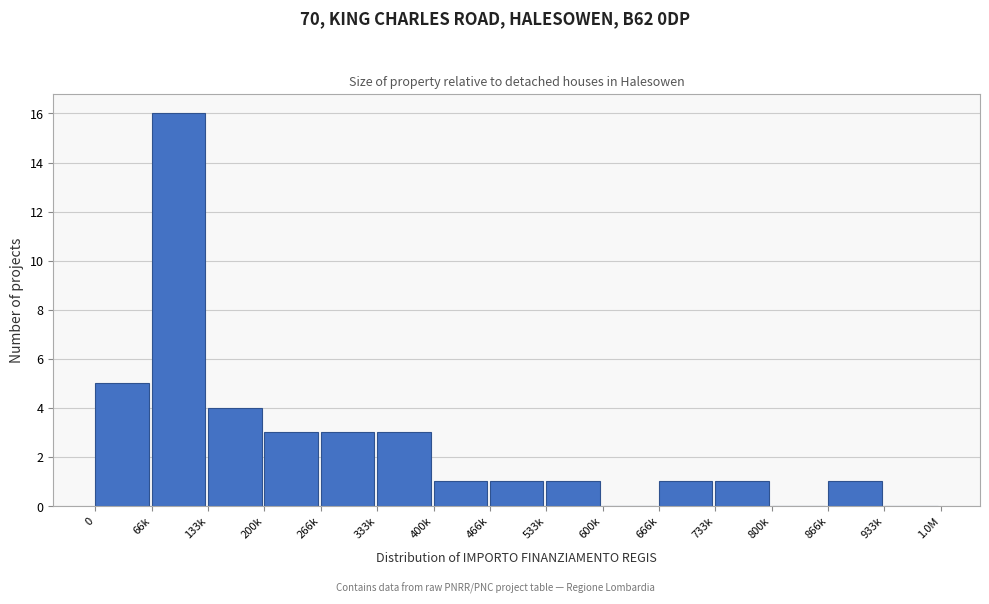

Reading left to right, extract all data points from this chart.

0=5	66k=16	133k=4	200k=3	266k=3	333k=3	400k=1	466k=1	533k=1	600k=0	666k=1	733k=1	800k=0	866k=1	933k=0